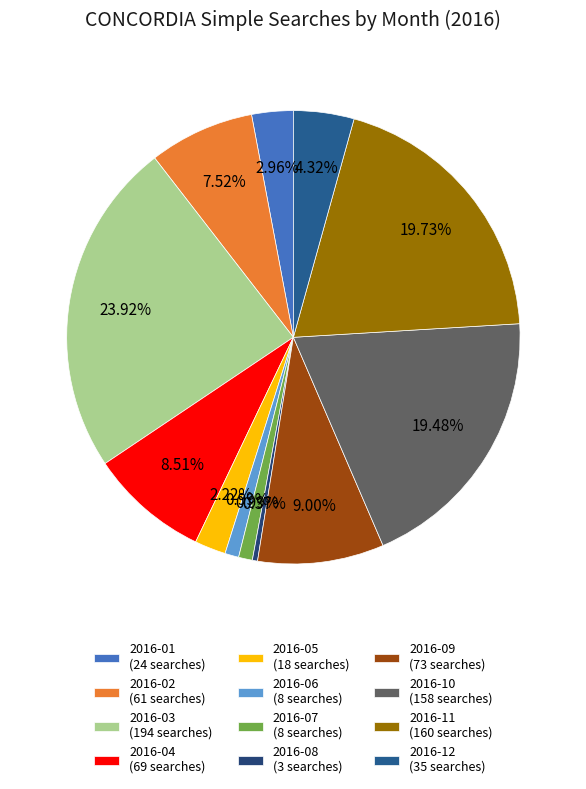

To the nearest percent, what is the average slice percentage?

8%